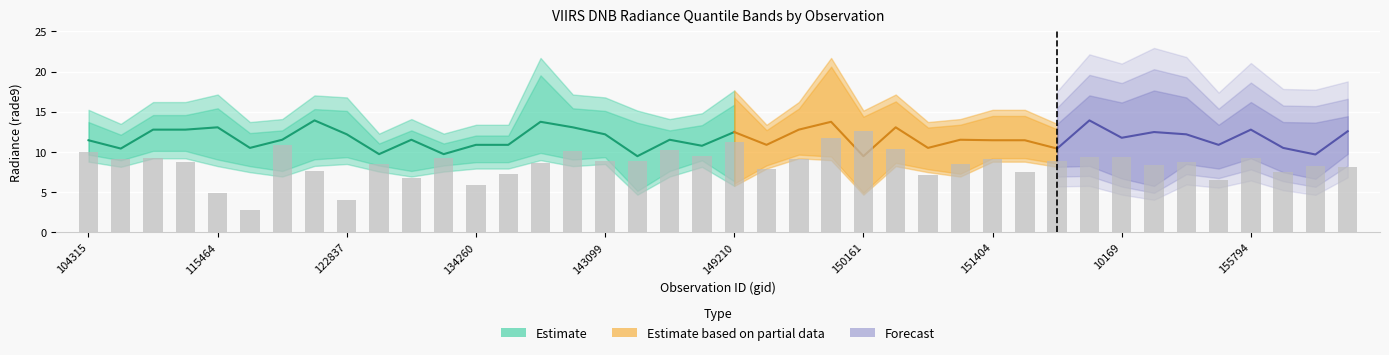

Reading right to left, extract all data points from this chart.

rade9_bin_1q: 169122=9.8	156528=6.6	156351=7.5	155794=9.2	155612=7.9	155242=8.5	155067=5.8	10169=6.7	154860=8.3	154463=8.1	154271=8.8	151404=8.8	151274=6.9	150533=7.5	150348=8.2	150161=4.7	150147=9.0	149961=9.2	149775=7.9	149210=5.8	148798=8.1	145084=6.9	143889=4.7	143099=8.5	137852=8.2	6551=9.0	137268=7.9	134260=7.9	134076=7.6	132798=6.9	123011=7.6	122837=8.5	122463=8.3	121771=6.9	115591=7.5	115464=8.2	115226=9.2	109184=9.2	104431=8.1	104315=8.8
rade9_bin_mdn: 169122=12.6	156528=9.7	156351=10.5	155794=12.8	155612=10.9	155242=12.2	155067=12.5	10169=11.8	154860=13.9	154463=10.4	154271=11.5	151404=11.5	151274=11.5	150533=10.5	150348=13.1	150161=9.5	150147=13.7	149961=12.8	149775=10.9	149210=12.5	148798=10.8	145084=11.5	143889=9.5	143099=12.2	137852=13.1	6551=13.7	137268=10.9	134260=10.9	134076=9.7	132798=11.5	123011=9.7	122837=12.2	122463=13.9	121771=11.5	115591=10.5	115464=13.1	115226=12.8	109184=12.8	104431=10.4	104315=11.5
rade9_bin_3q: 169122=14.4	156528=13.7	156351=13.7	155794=16.2	155612=13.4	155242=16.8	155067=17.6	10169=16.2	154860=17.0	154463=13.5	154271=15.2	151404=15.2	151274=14.1	150533=13.7	150348=17.1	150161=15.1	150147=21.7	149961=16.2	149775=13.4	149210=17.6	148798=14.8	145084=14.1	143889=15.1	143099=16.8	137852=17.1	6551=21.7	137268=13.4	134260=13.4	134076=12.3	132798=14.1	123011=12.3	122837=16.8	122463=17.0	121771=14.1	115591=13.7	115464=17.1	115226=16.2	109184=16.2	104431=13.5	104315=15.2
rade9_aggzone_norm: 169122=8.1	156528=8.2	156351=7.5	155794=9.3	155612=6.5	155242=8.8	155067=8.4	10169=9.4	154860=9.3	154463=8.9	154271=7.5	151404=9.2	151274=8.5	150533=7.2	150348=10.4	150161=12.6	150147=11.7	149961=9.1	149775=7.8	149210=11.2	148798=9.4	145084=10.3	143889=8.8	143099=8.9	137852=10.1	6551=8.6	137268=7.2	134260=5.9	134076=9.3	132798=6.8	123011=8.4	122837=4.0	122463=7.6	121771=10.9	115591=2.7	115464=4.8	115226=8.7	109184=9.2	104431=9.1	104315=10.0